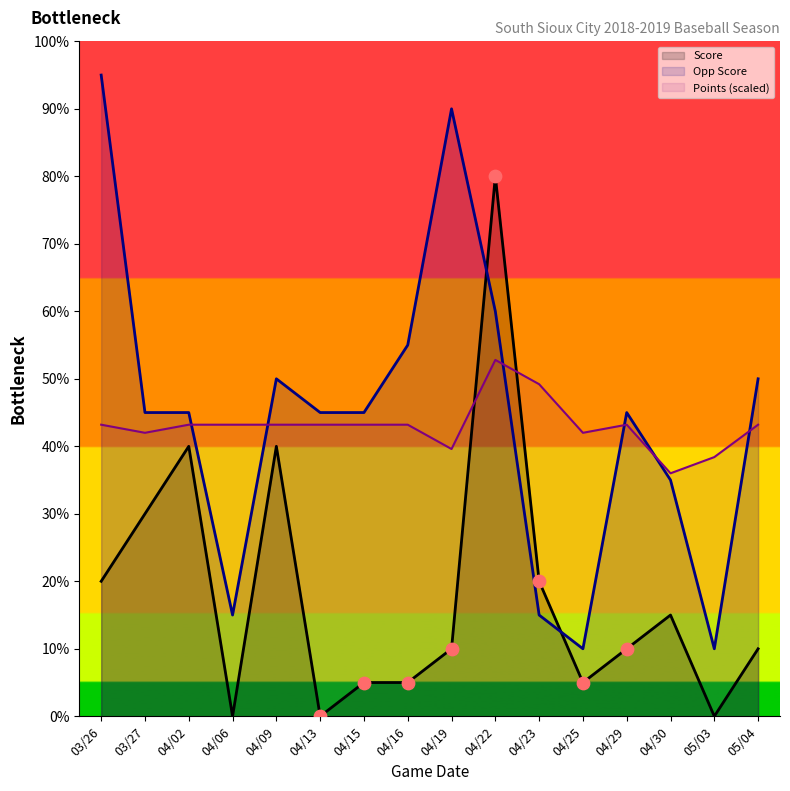

Which series reaches the minimum Y coordinate?

Score